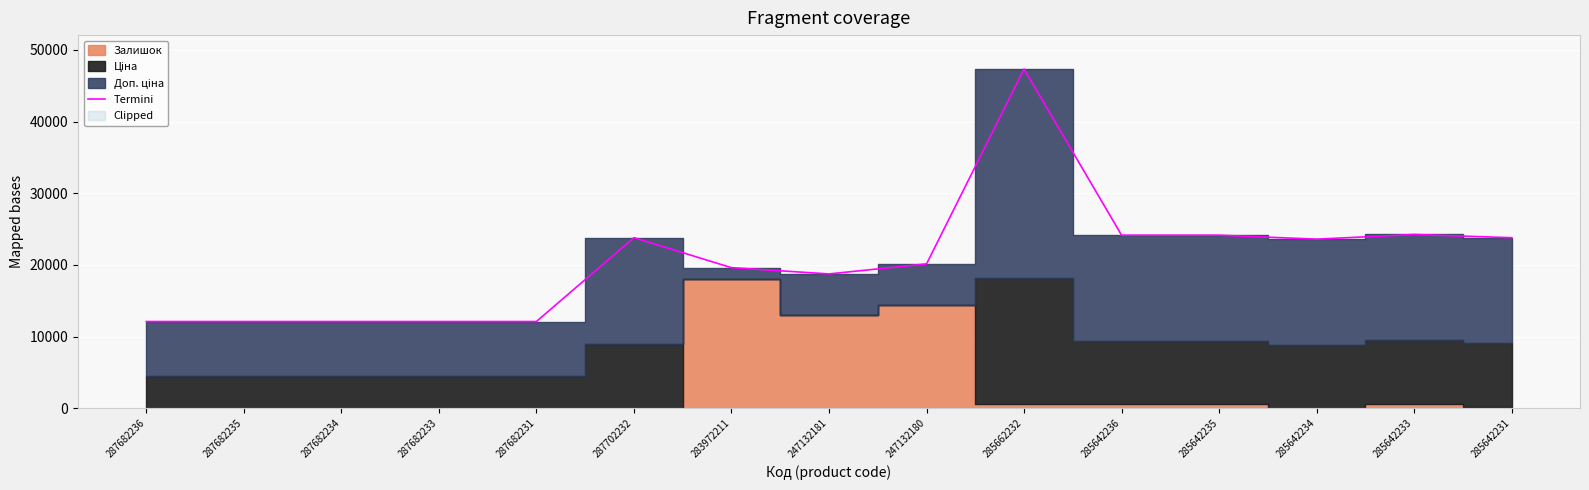

What is the maximum value shown in the chart?

47341.2